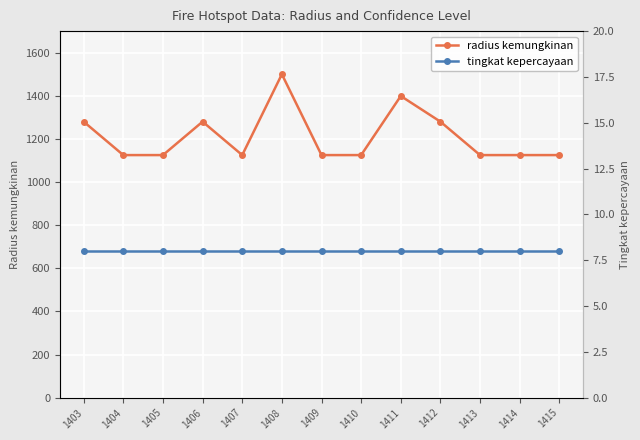

Is it true that tingkat kepercayaan equals 8 at 1411?

True